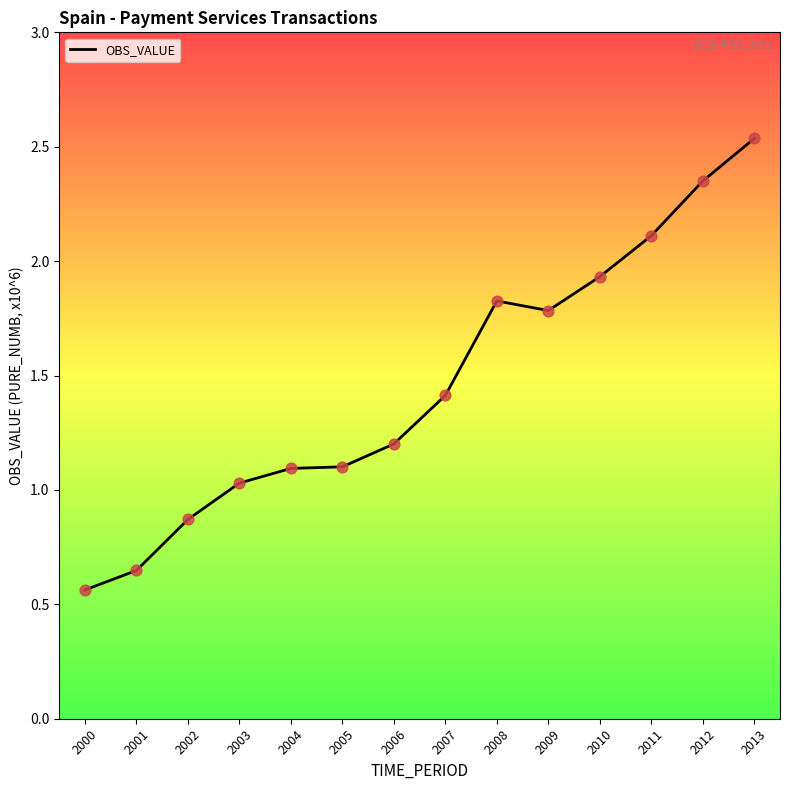

Which has a higher value, 2013 or 2009?

2013